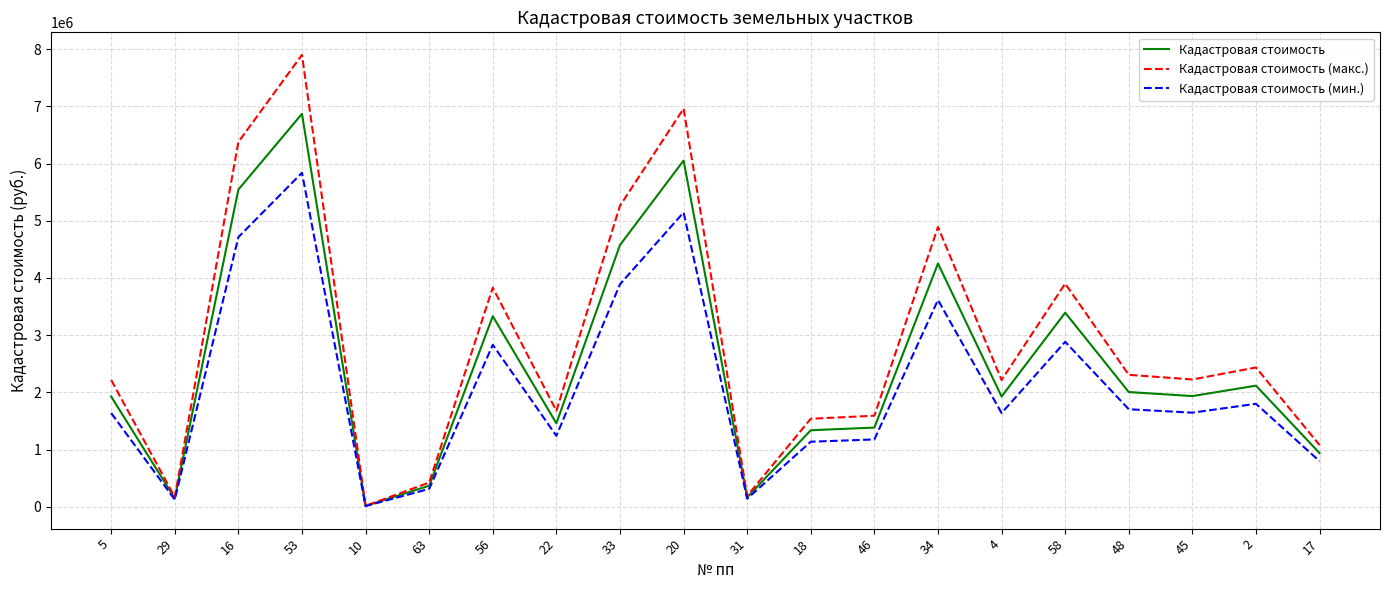

Rank the series by their maximum value, from lowest to highest.

Кадастровая стоимость (мин.), Кадастровая стоимость, Кадастровая стоимость (макс.)